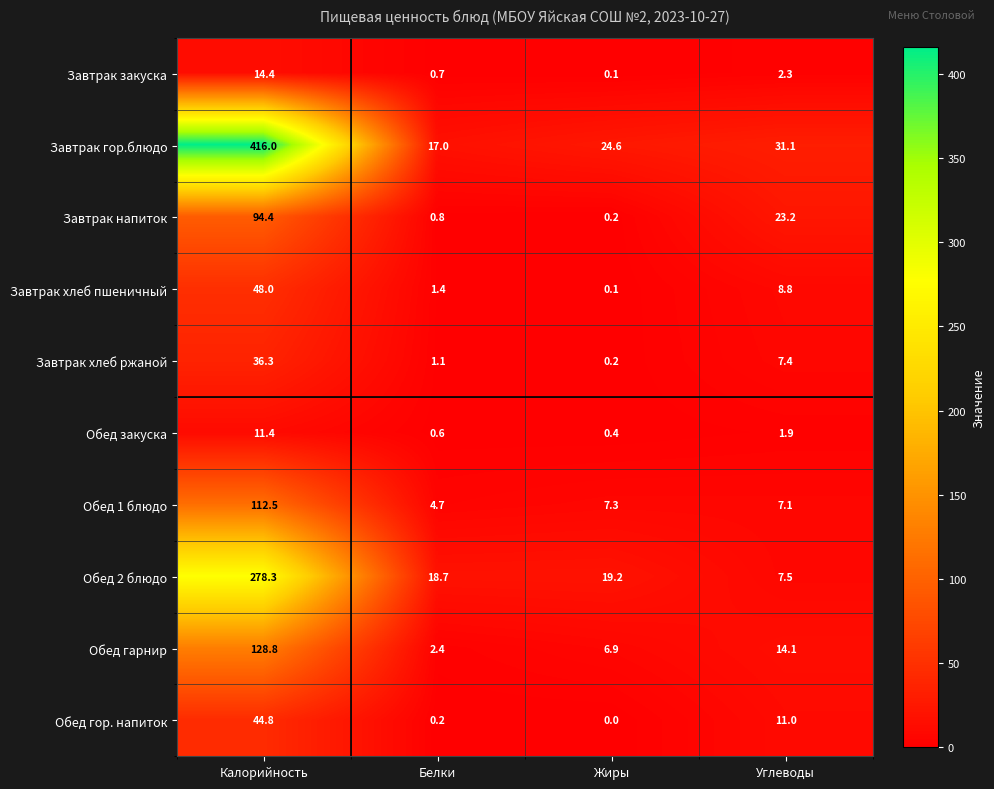

Which series has the largest total across all categories?

Завтрак гор.блюдо